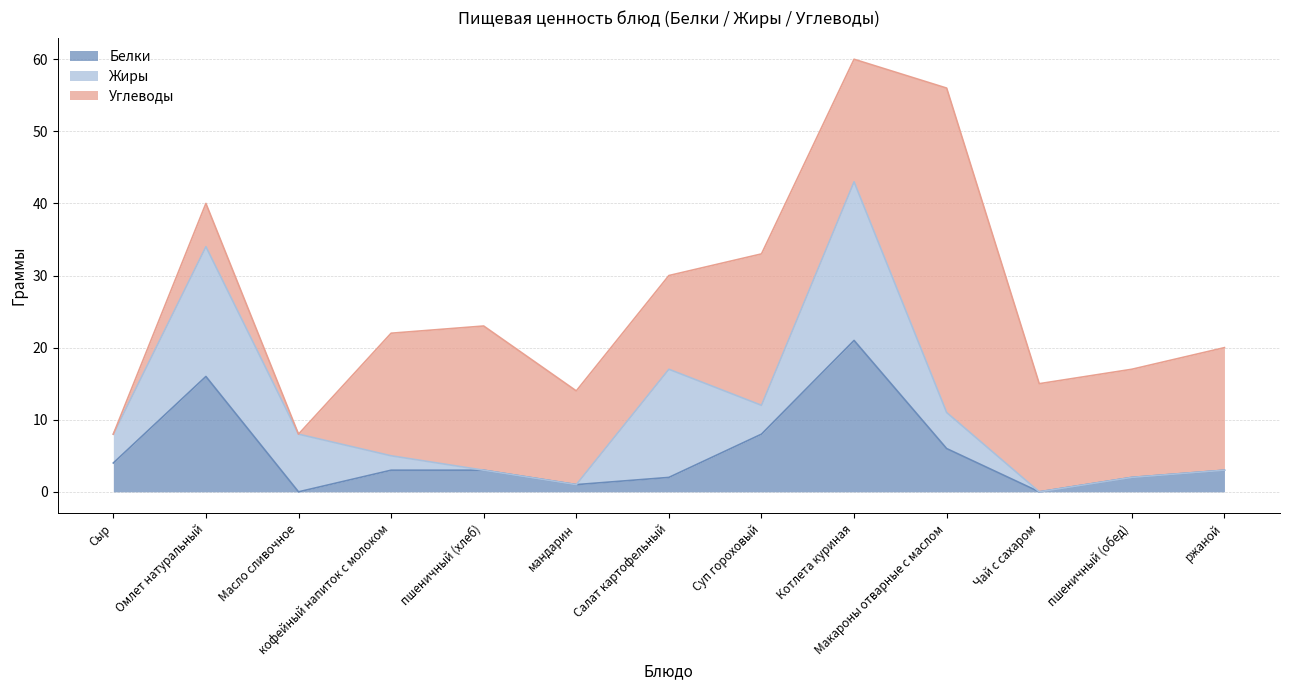

The Углеводы series shows 13 at Салат картофельный. True or false?

True